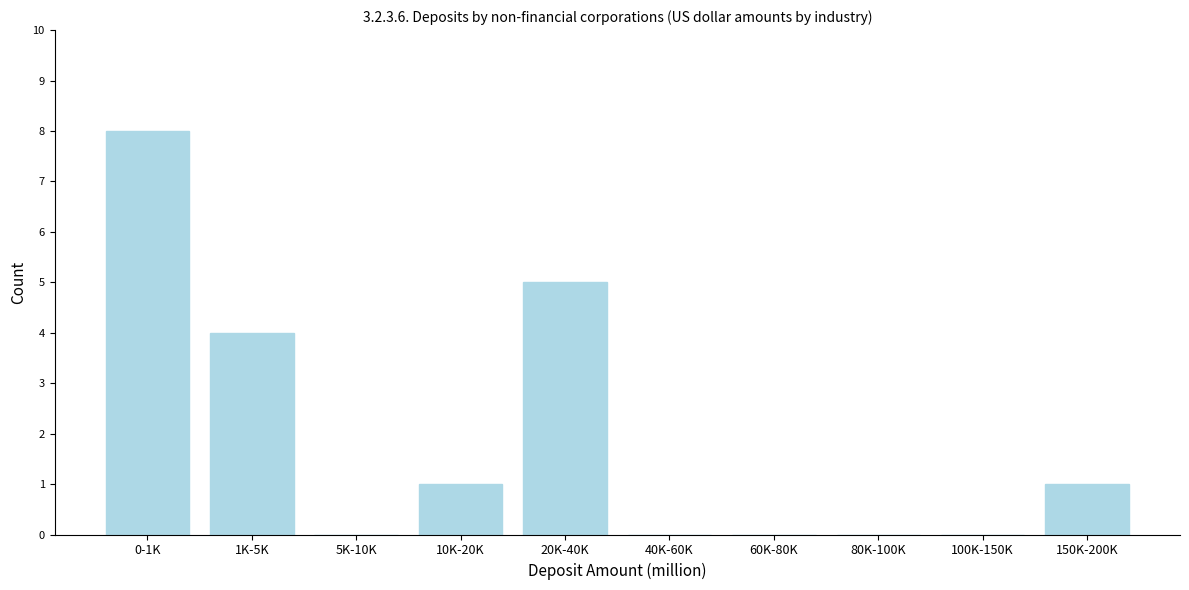

Reading left to right, what are all the values shown in this chart?

0-1K=8	1K-5K=4	5K-10K=0	10K-20K=1	20K-40K=5	40K-60K=0	60K-80K=0	80K-100K=0	100K-150K=0	150K-200K=1